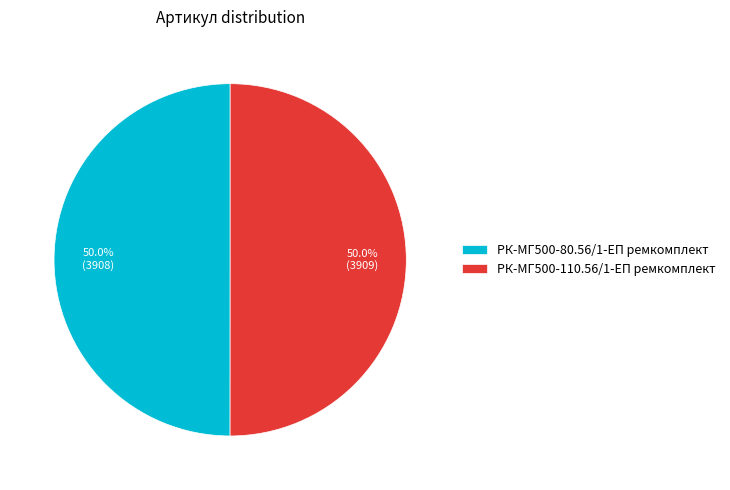

Is it true that РК-МГ500-110.56/1-ЕП ремкомплект is 50% of the pie?

True